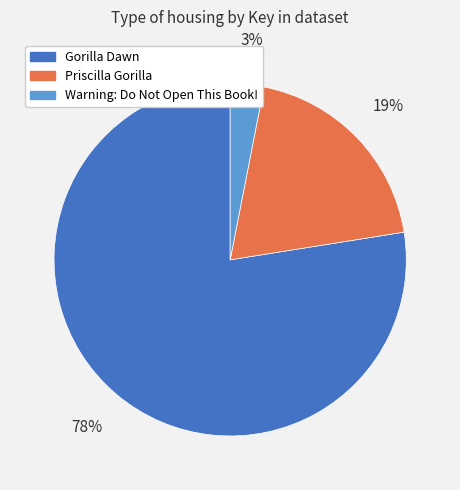

To the nearest percent, what percentage of the pie is Warning: Do Not Open This Book!?

3%